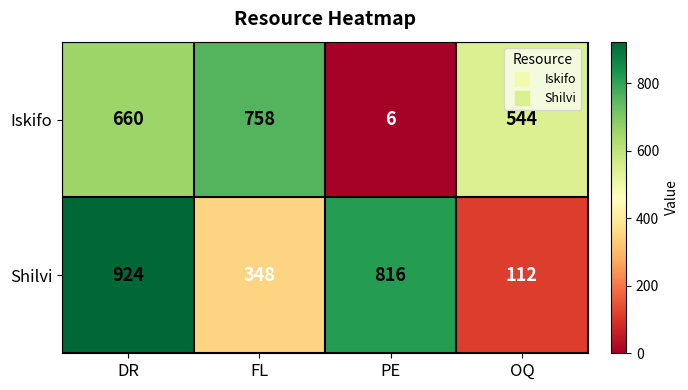

Reading left to right, what are all the values shown in this chart?

Iskifo: DR=660	FL=758	PE=6	OQ=544
Shilvi: DR=924	FL=348	PE=816	OQ=112